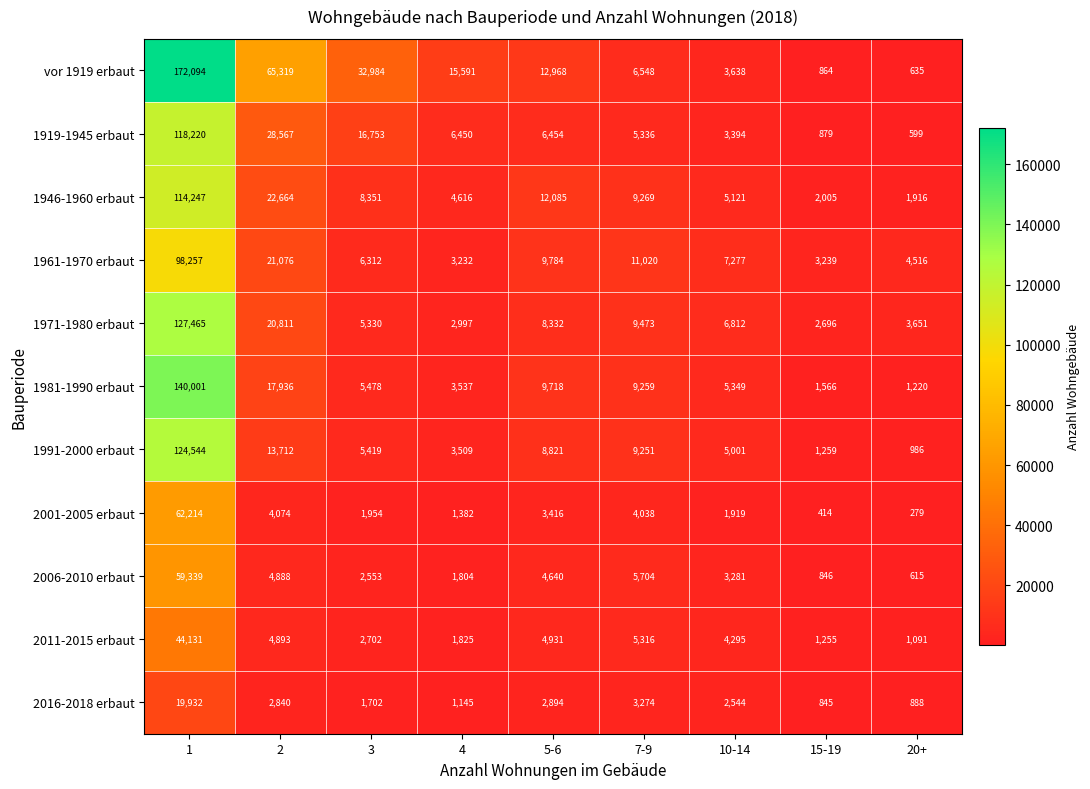

What is the difference between the second highest and second lowest values in the 1946-1960 erbaut series?

20659